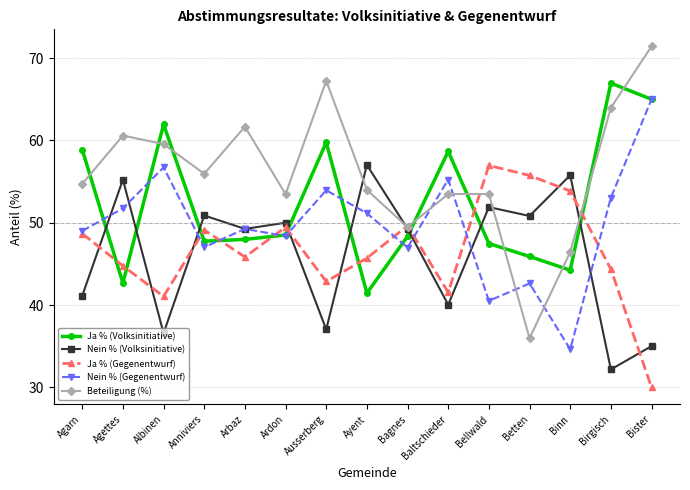

Read the Beteiligung (%) value at Binn.

46.4